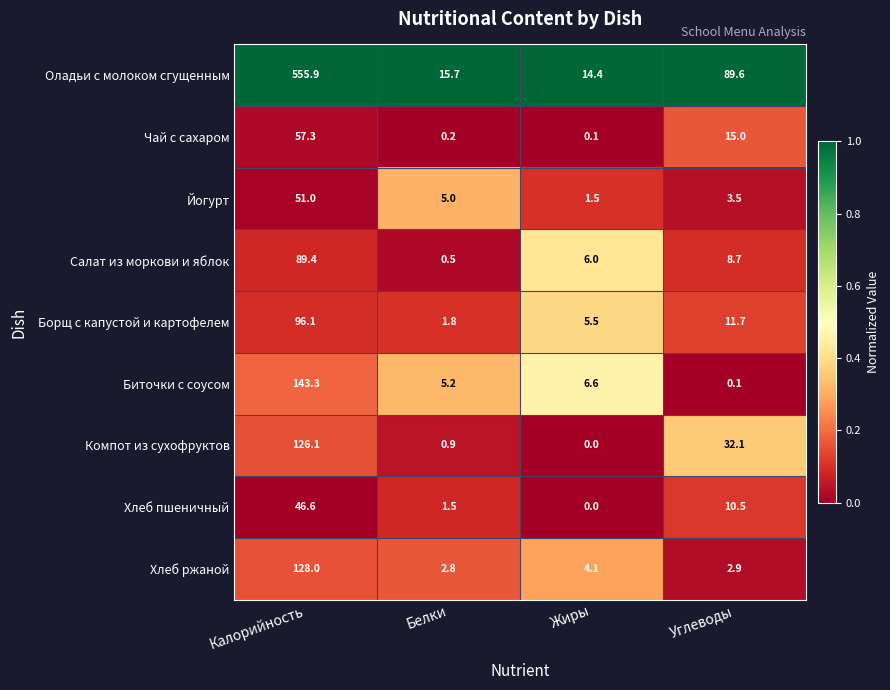

What is the average value of the Хлеб пшеничный series?

14.7